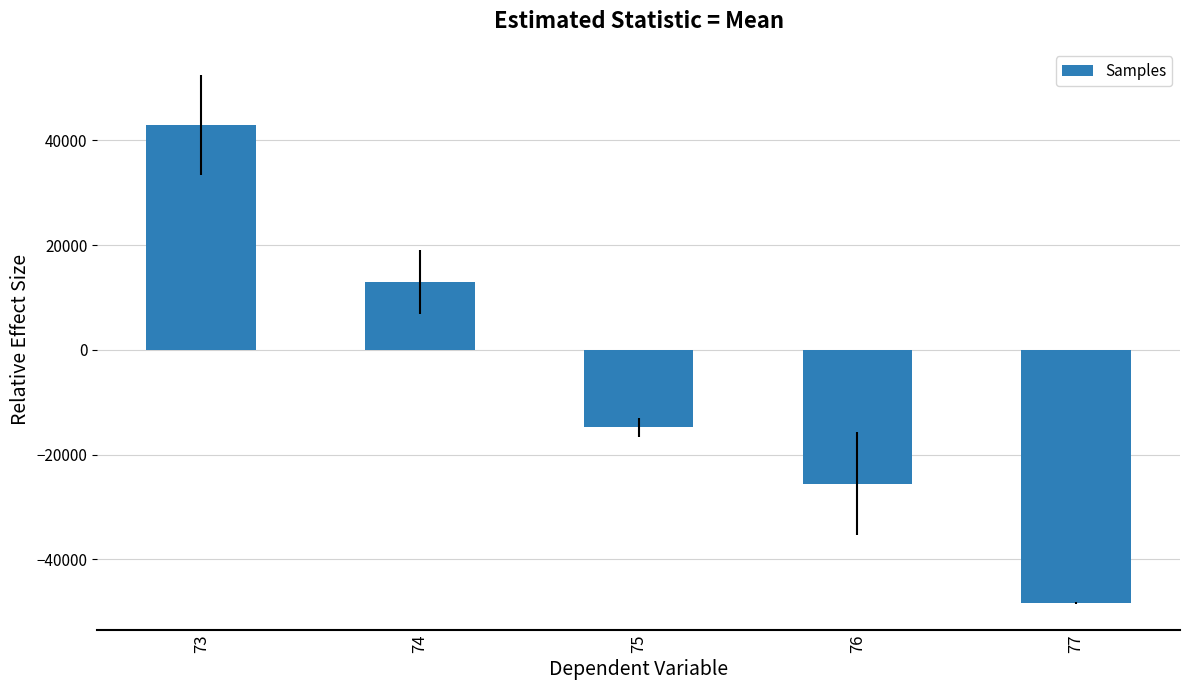

The value at 77 is -48313.1. True or false?

True